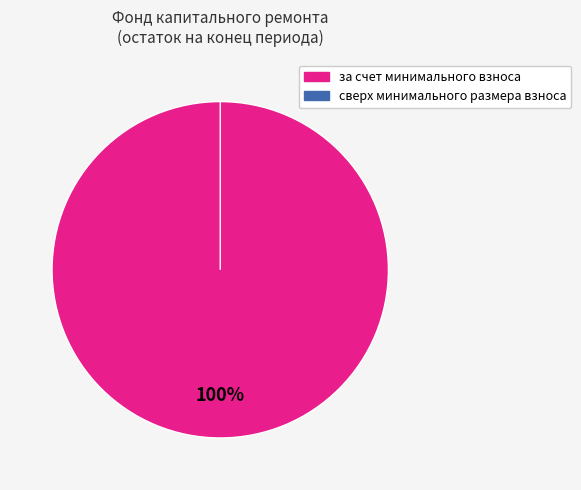

How many slices are in this pie chart?

2